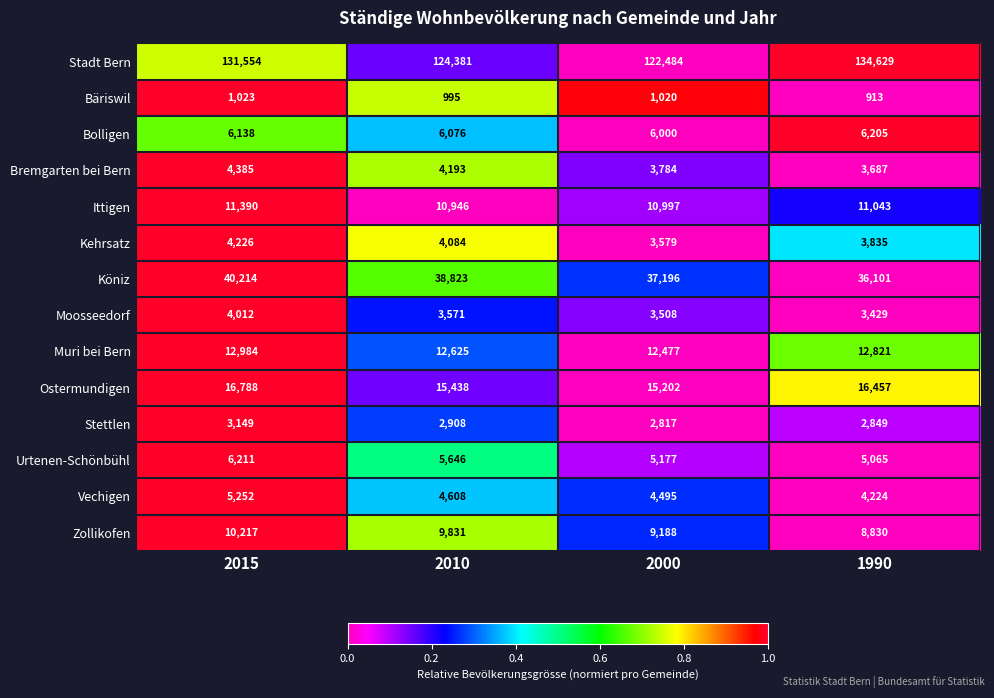

Which series has the largest range (max minus min)?

Stadt Bern